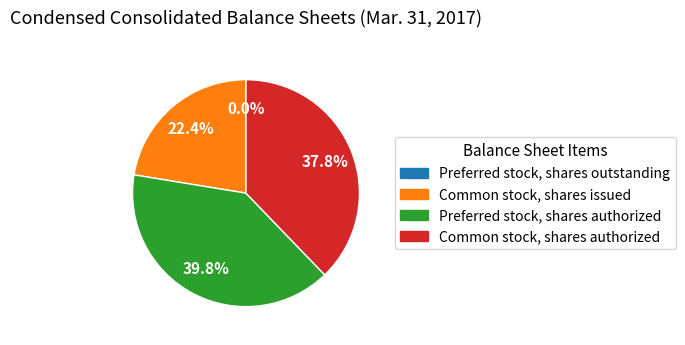

What is the largest slice in the pie chart?

Preferred stock, shares authorized